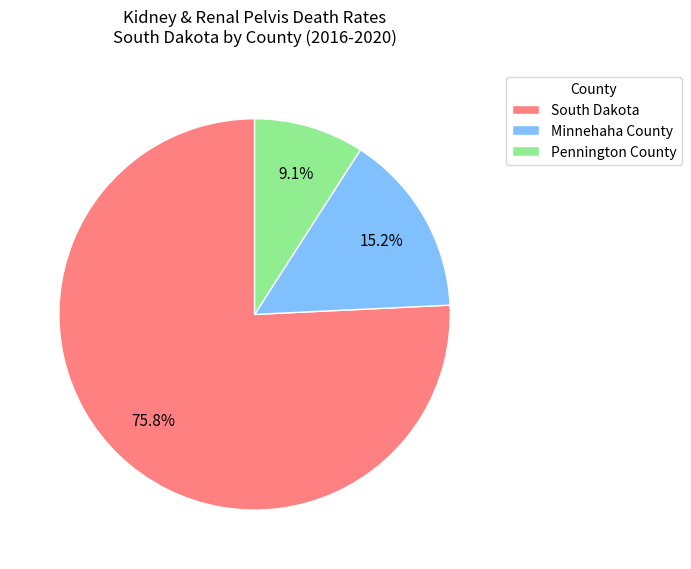

Which category accounts for the majority?

South Dakota